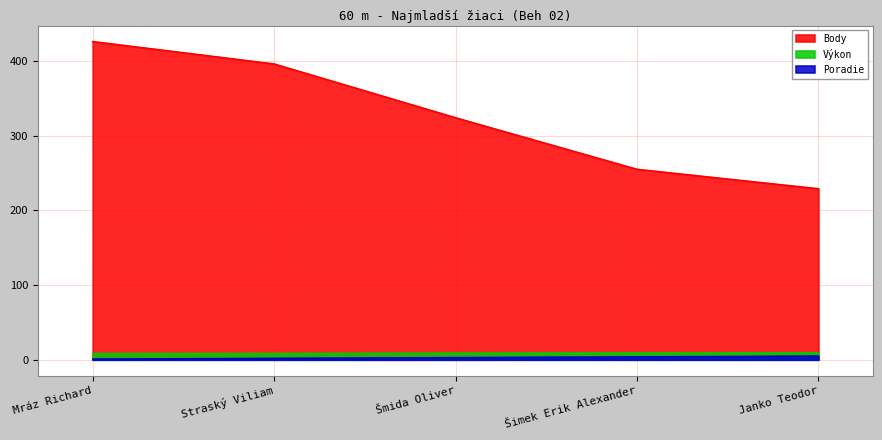

What are all the series names shown in the legend?

Body, Výkon, Poradie